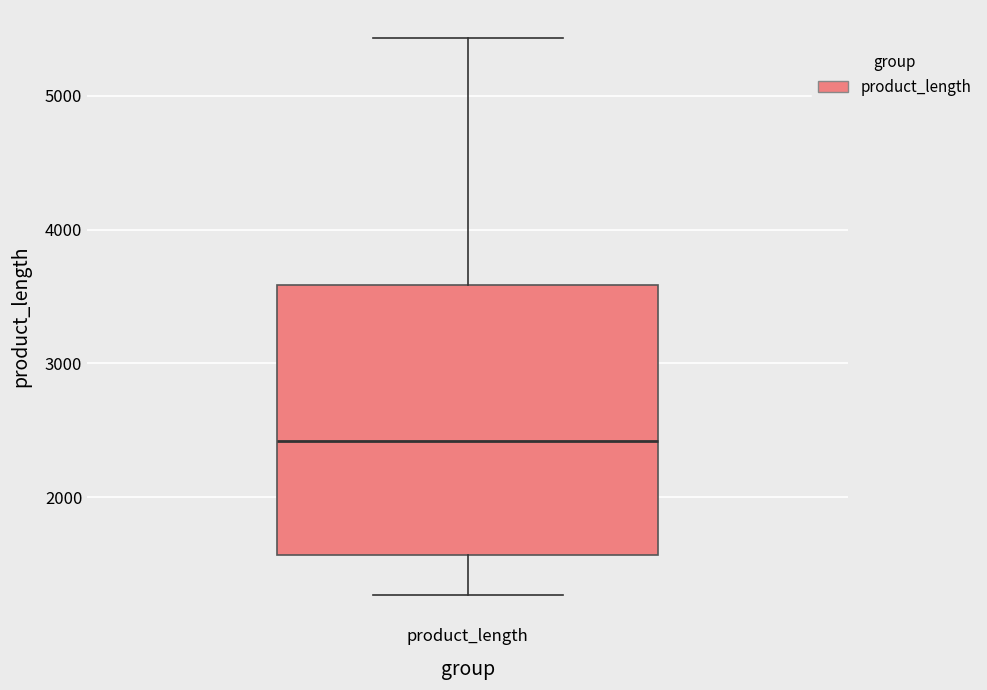

Transcribe this box plot: give where the median line is, the range the box spans, and where the two whiskers end, as read against the y-axis. The values are not printed on the chart, so give them approximately, as read against the axis.

median 2400, box 1600 to 3600, whiskers 1300 to 5400